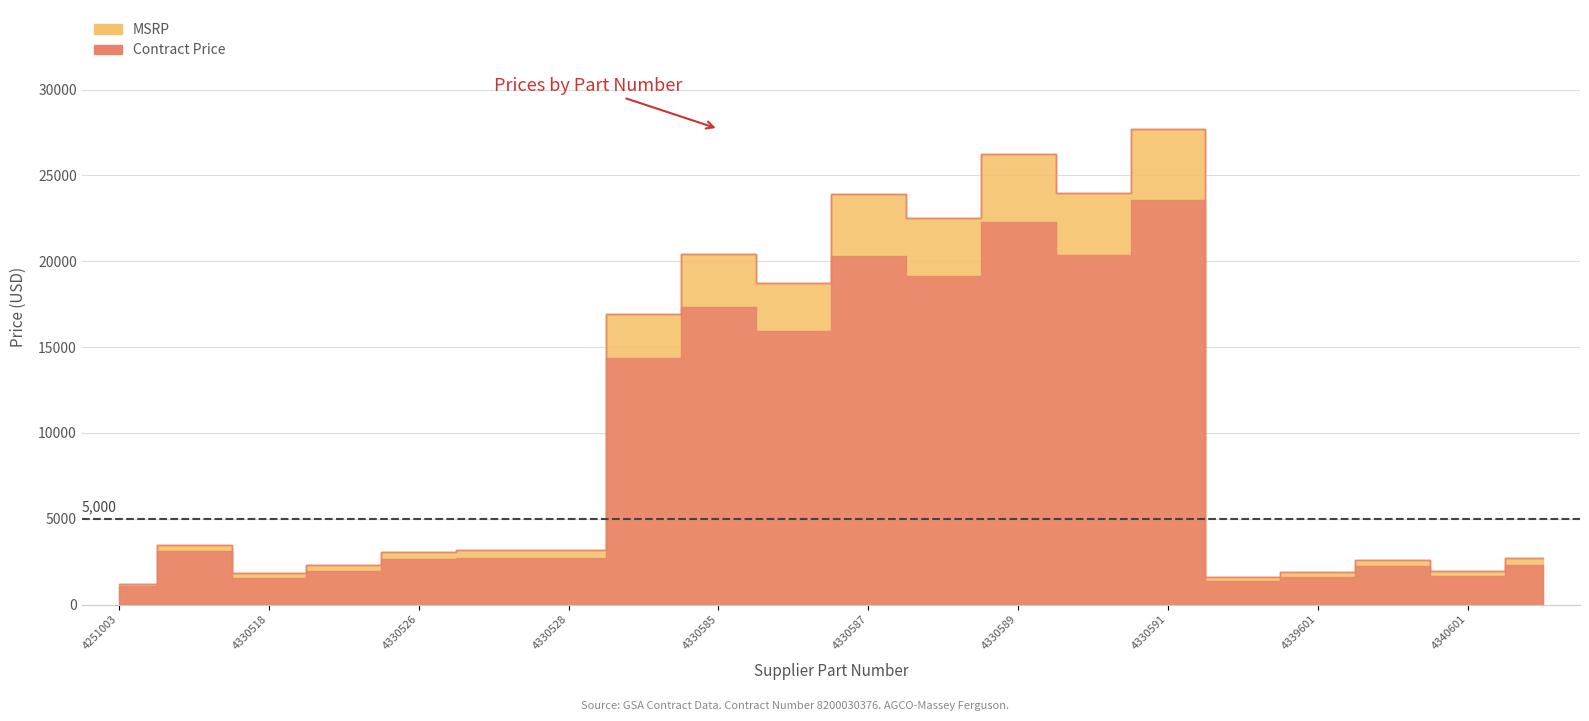

Is it true that Contract Price equals 20369.4 at 4330590?

True